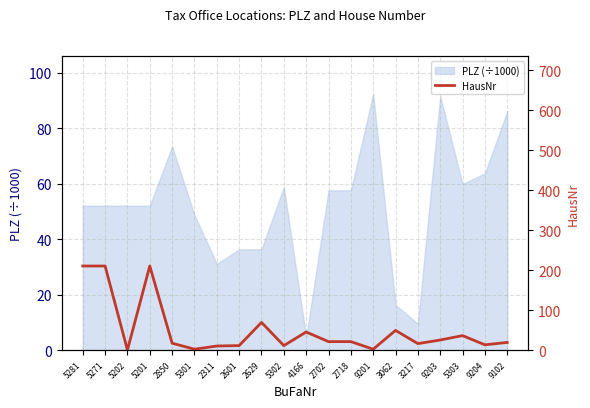

Which label corresponds to the smallest value in the chart?

5202